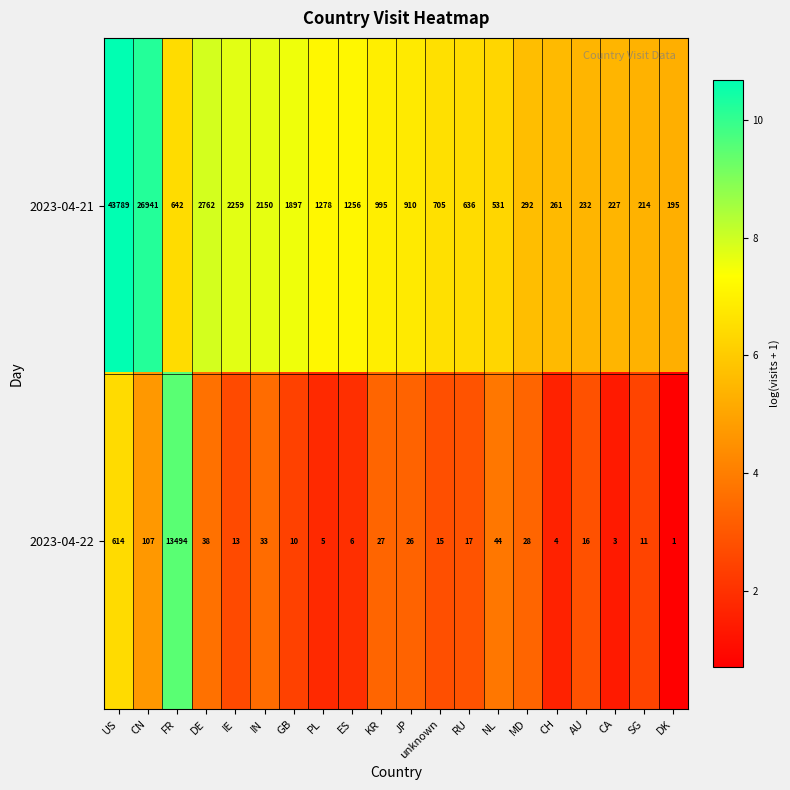

The value of 2023-04-21 at PL is 887. True or false?

False